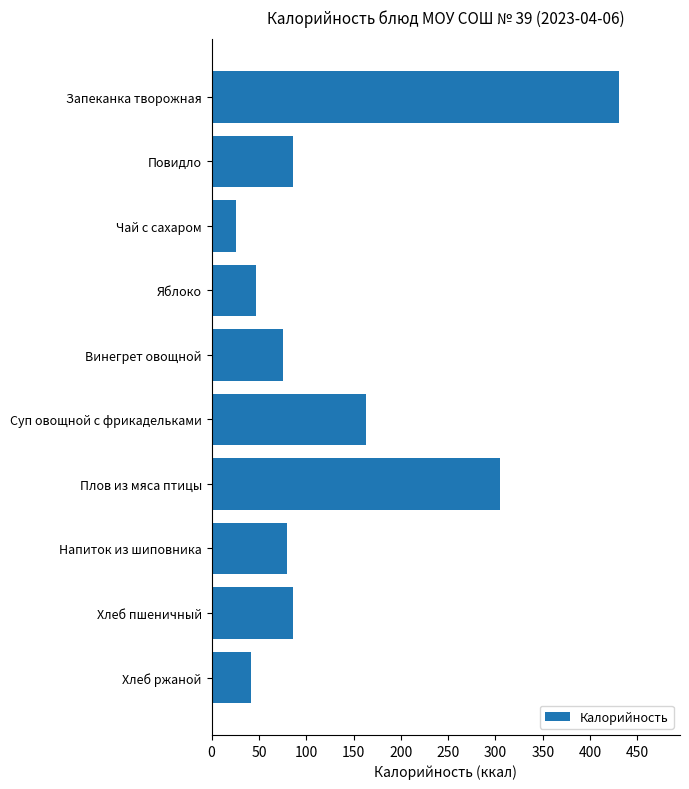

What is the change in value from Запеканка творожная to Чай с сахаром?

-404.7